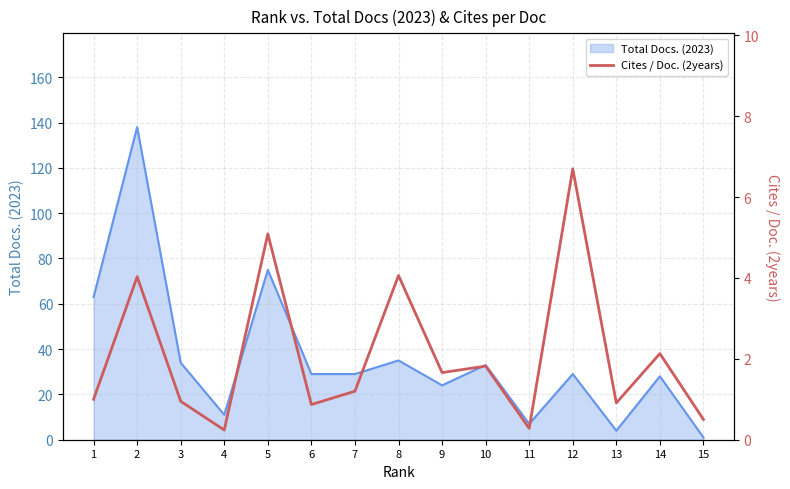

What is the greatest value displayed?

6.7